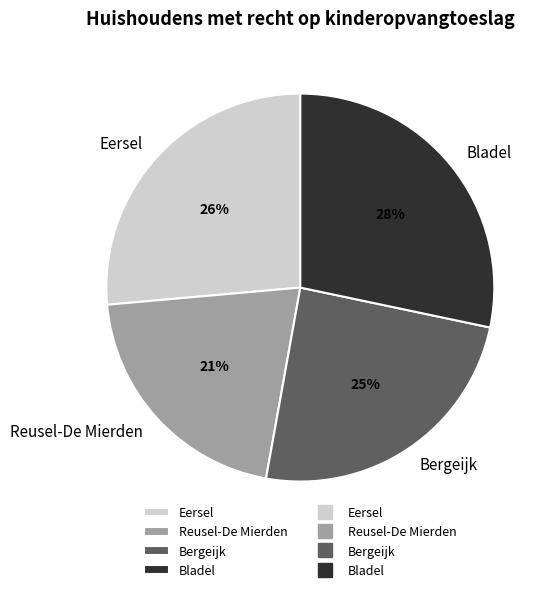

Is Reusel-De Mierden the majority of the pie?

No